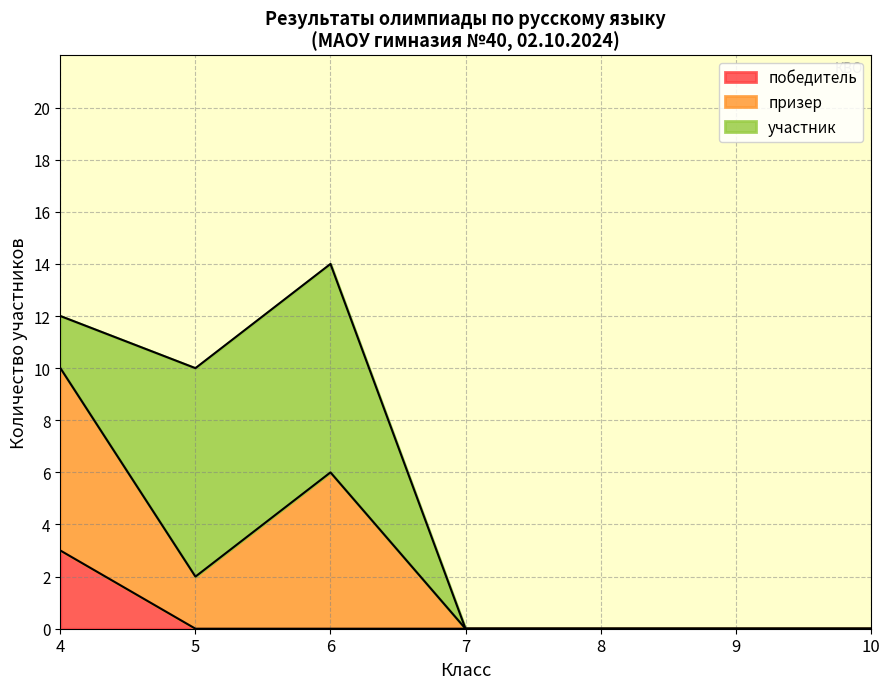

Is it true that призер equals 9 at 6?

False